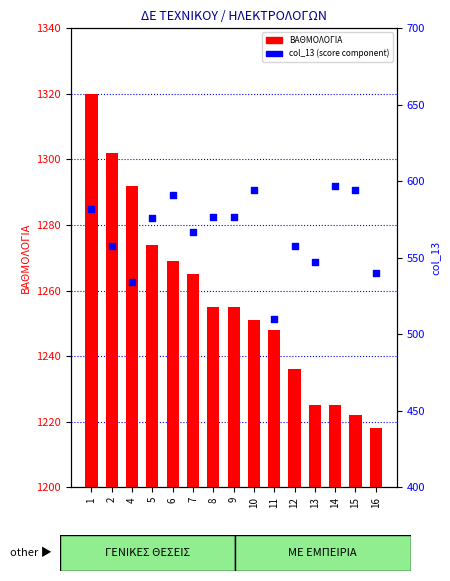

At how many categories does at least one series exceed 918?

15